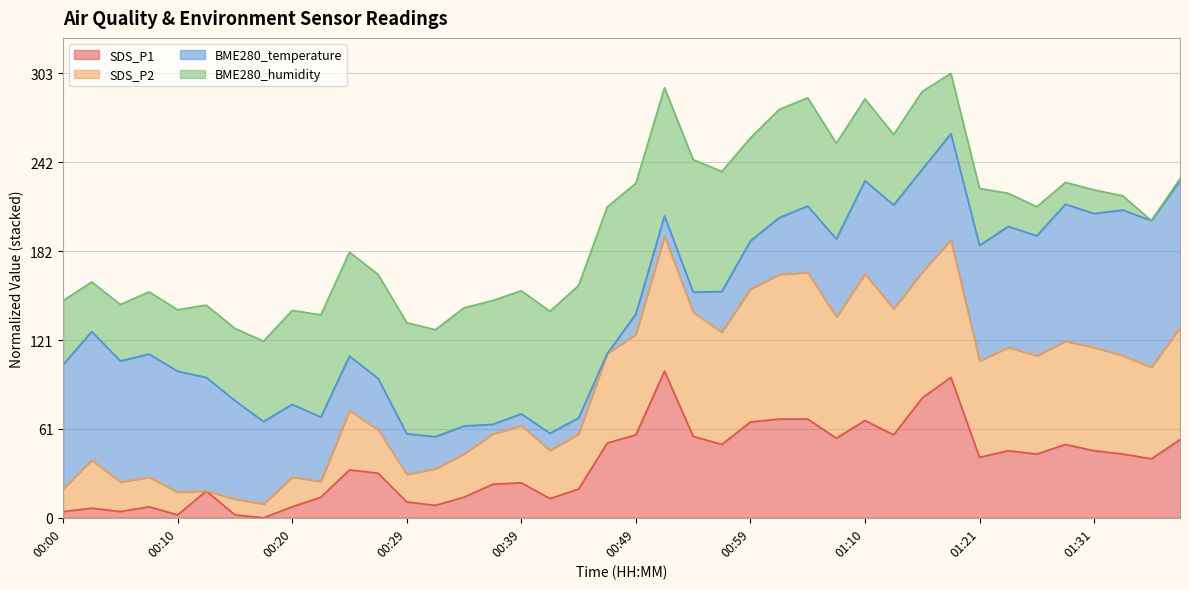

What is the maximum value for SDS_P1?

100.0